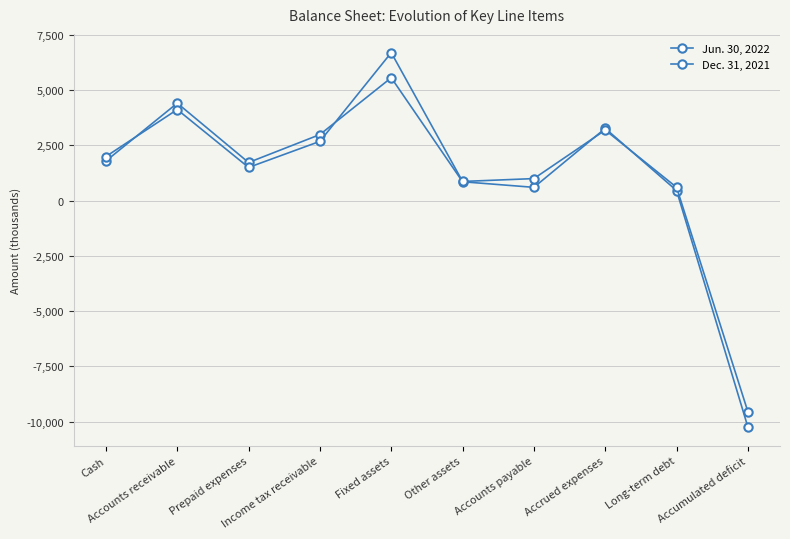

Reading right to left, list all the values displayed in this chart.

Jun. 30, 2022: Accumulated deficit=-10242	Long-term debt=453	Accrued expenses=3264	Accounts payable=598	Other assets=851	Fixed assets=5555	Income tax receivable=2985	Prepaid expenses=1722	Accounts receivable=4405	Cash=1790
Dec. 31, 2021: Accumulated deficit=-9550	Long-term debt=599	Accrued expenses=3188	Accounts payable=994	Other assets=864	Fixed assets=6691	Income tax receivable=2678	Prepaid expenses=1499	Accounts receivable=4116	Cash=1992